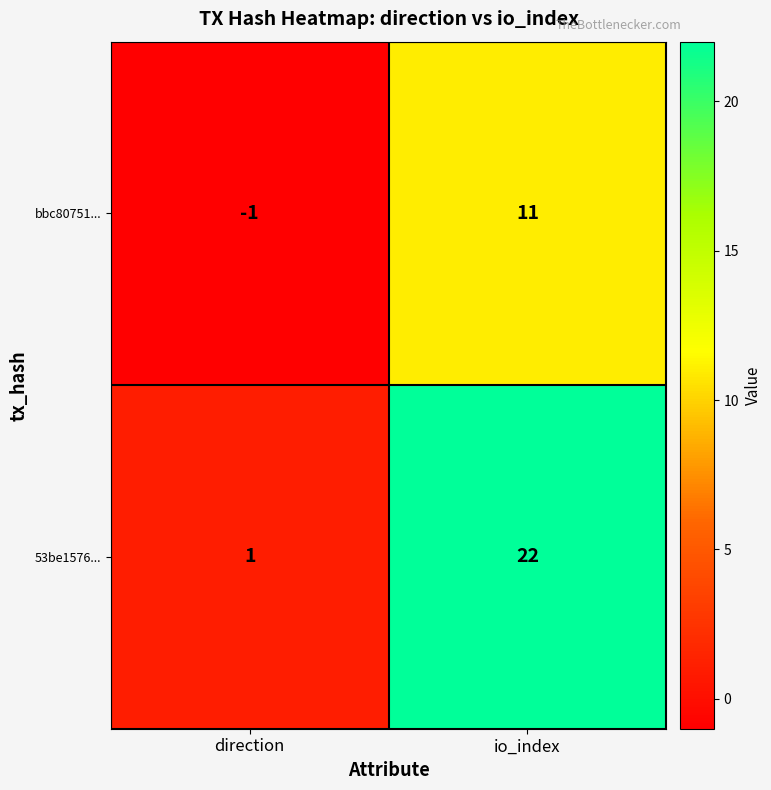

List the series in order of their peak value, highest first.

53be1576..., bbc80751...